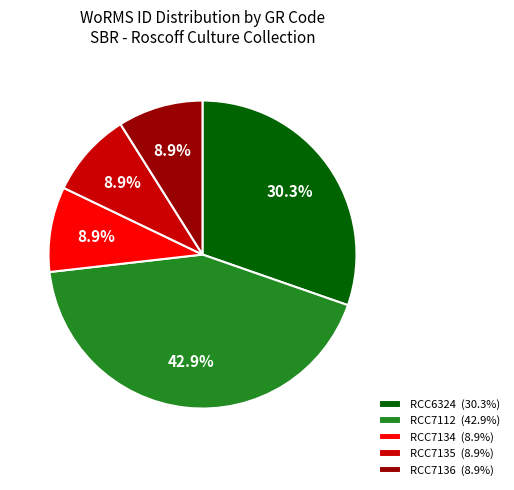

To the nearest percent, what percentage of the pie is RCC7112?

43%